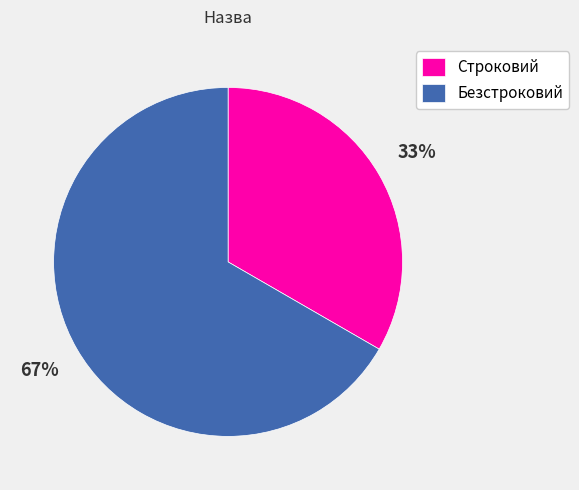

The Безстроковий slice represents 81% of the pie. True or false?

False